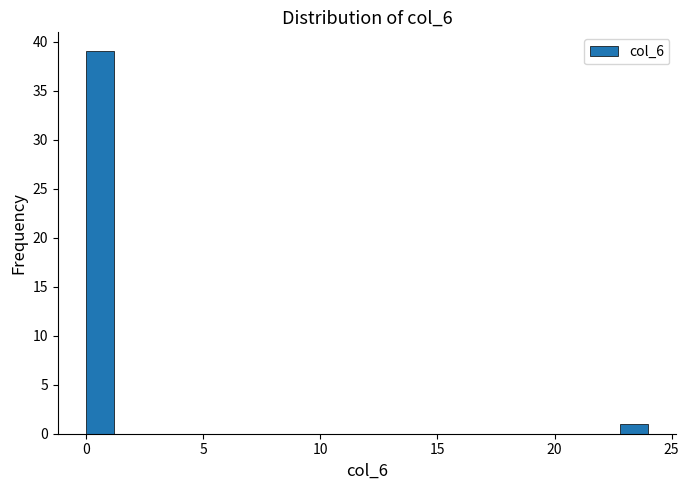

Read against the x-axis, roughly where is the centre of the tallest bar?

0.5